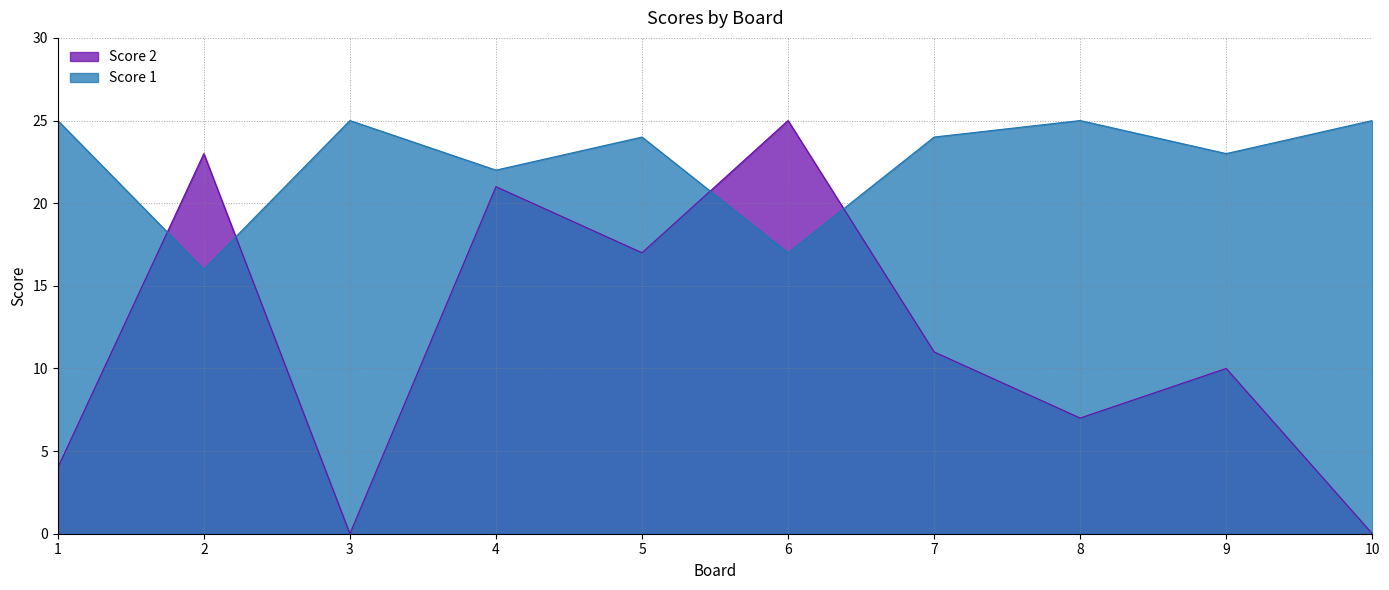

Rank the series at 10 from lowest to highest value.

Score 2, Score 1